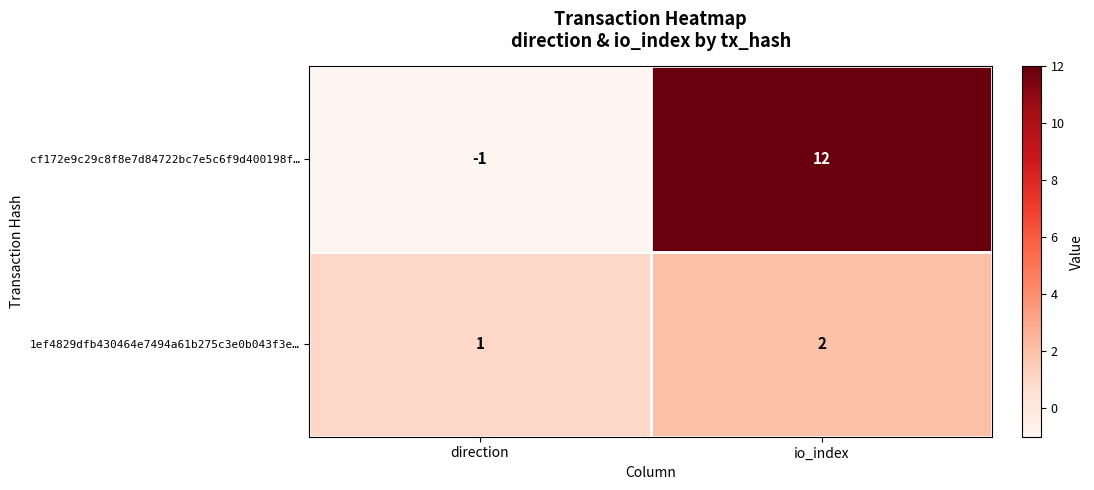

At how many categories does at least one series exceed 5?

1